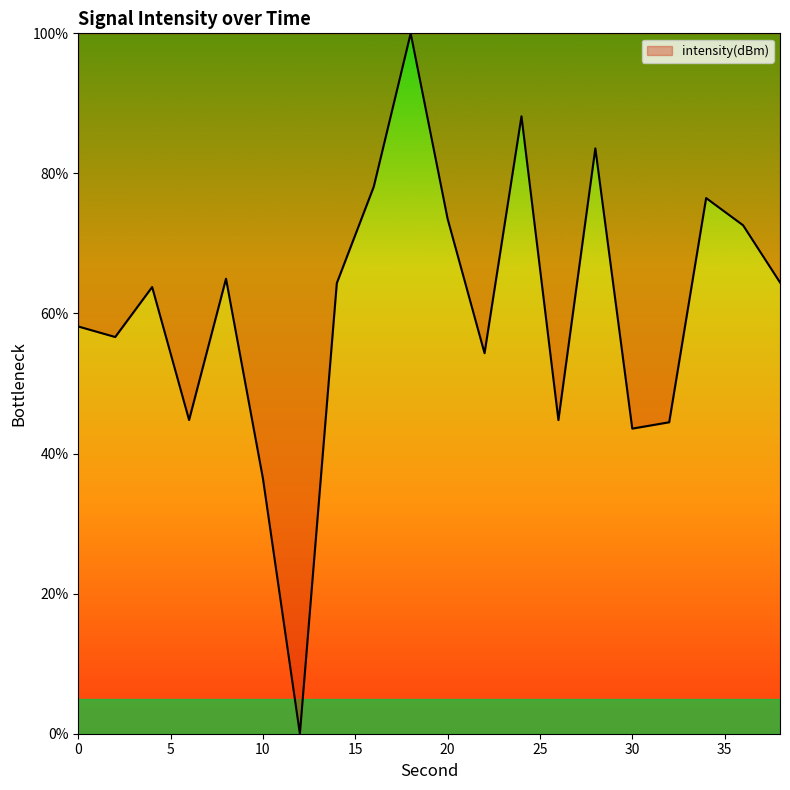

What is the difference between the maximum and minimum values?

100.0